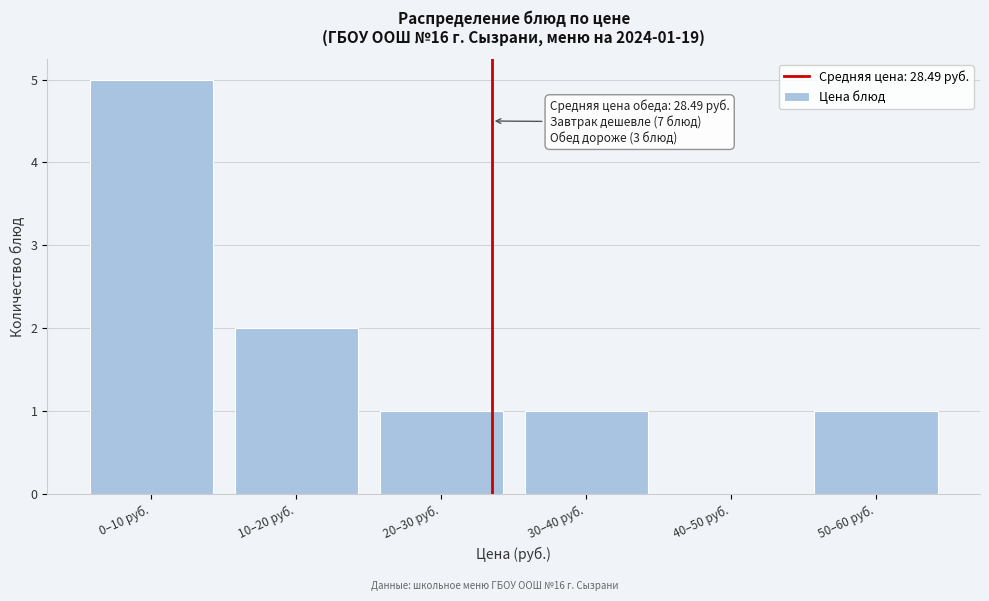

Reading right to left, transcribe all the data shown in this chart.

50–60 руб.=1	40–50 руб.=0	30–40 руб.=1	20–30 руб.=1	10–20 руб.=2	0–10 руб.=5